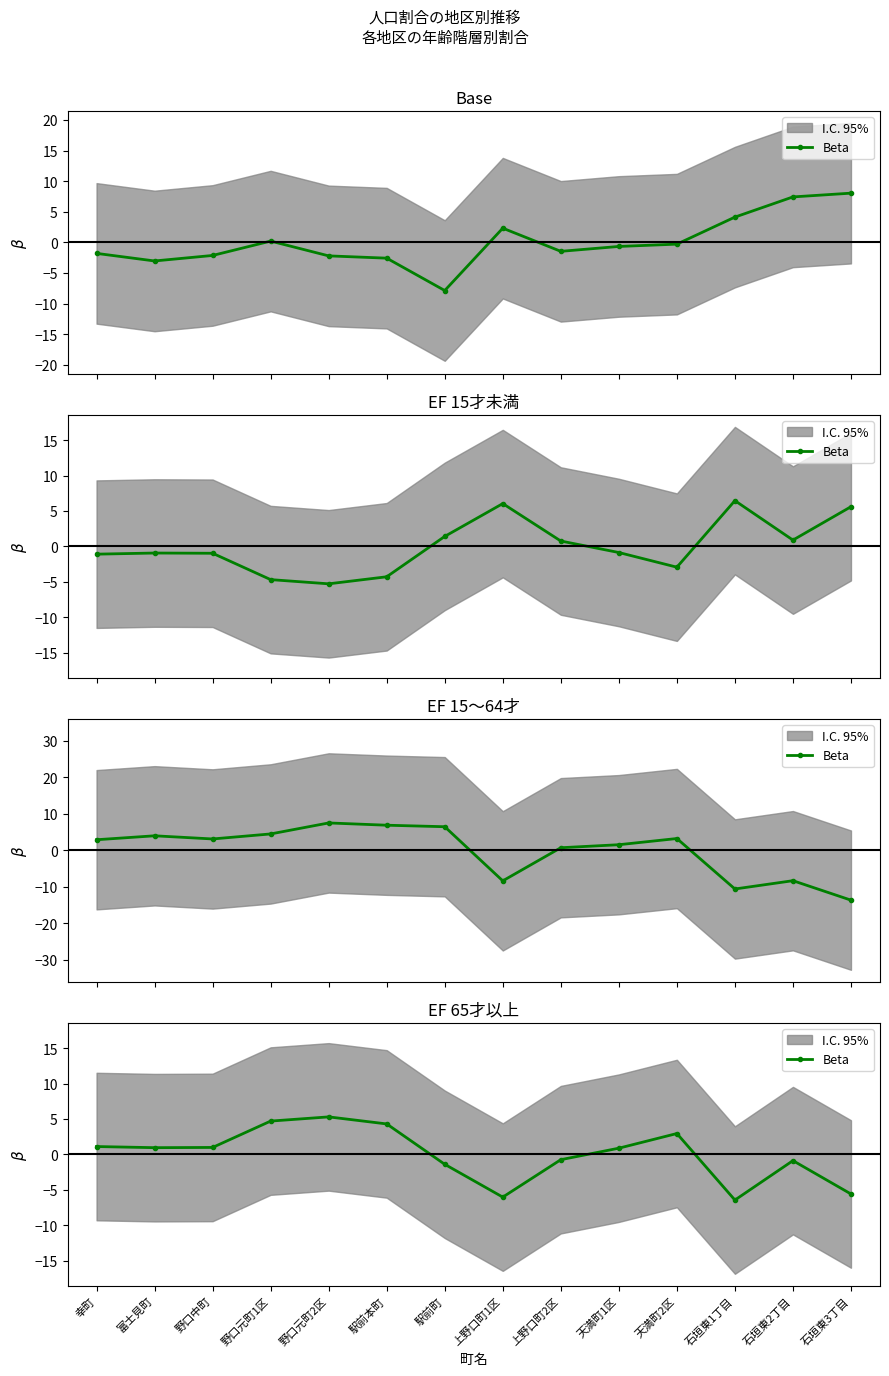

Does the chart display data point markers on the line(s)?

Yes